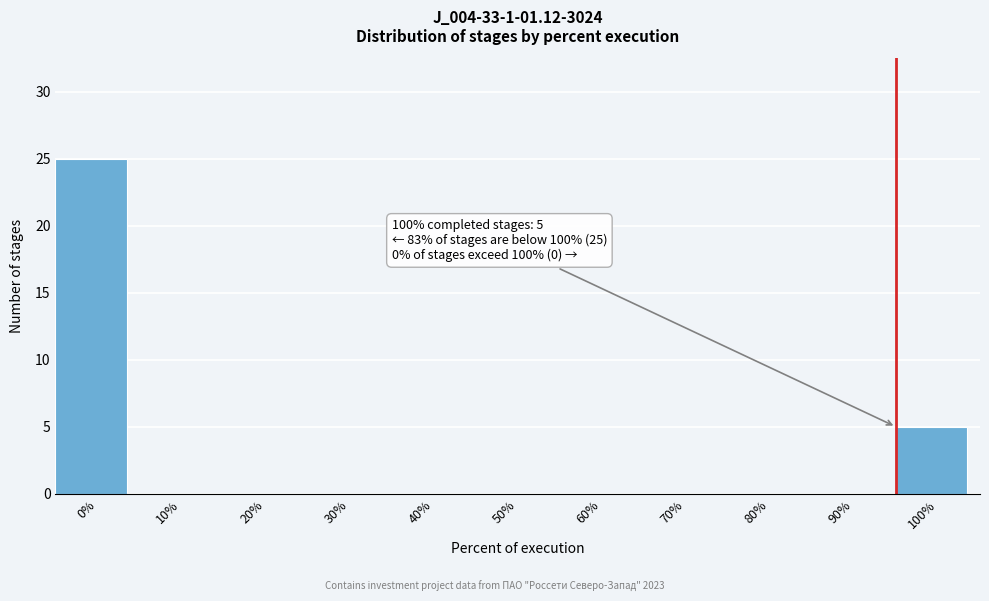

Reading right to left, what are all the values shown in this chart?

100%=5	90%=0	80%=0	70%=0	60%=0	50%=0	40%=0	30%=0	20%=0	10%=0	0%=25